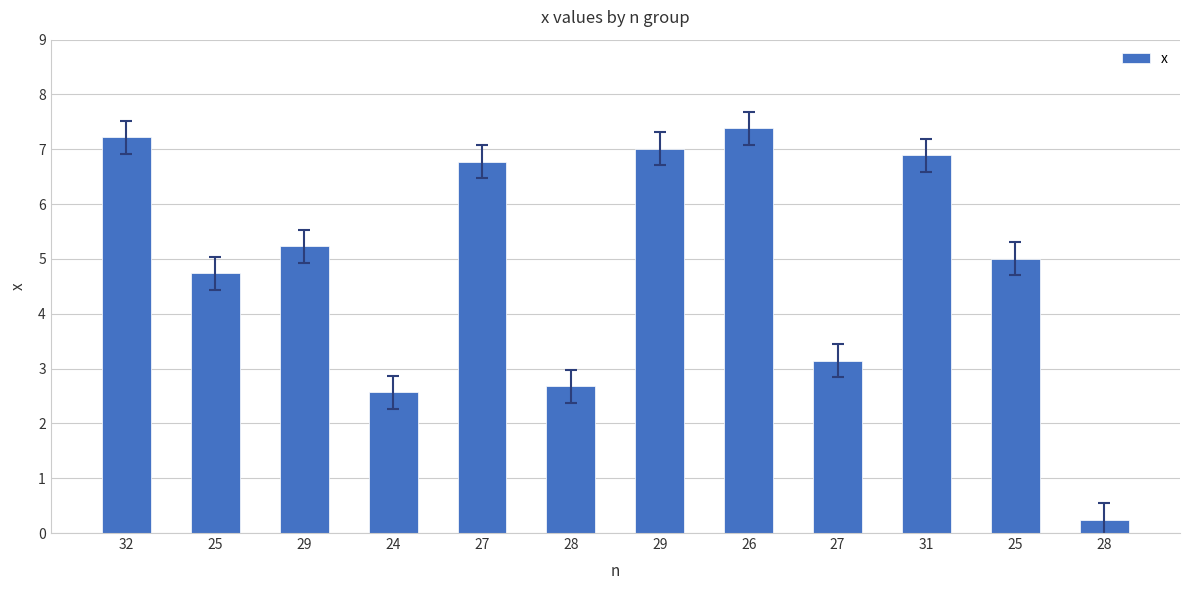

List the labels in order of value, largest first.

26, 32, 29, 31, 27, 29, 25, 25, 27, 28, 24, 28